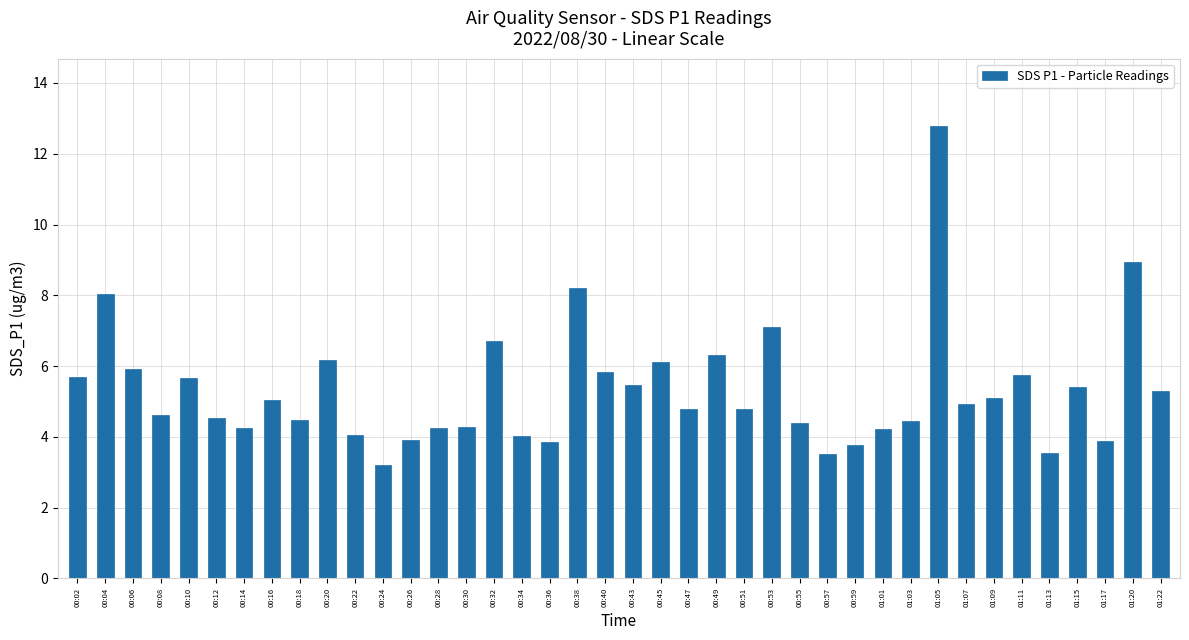

What is the smallest value displayed?

3.2